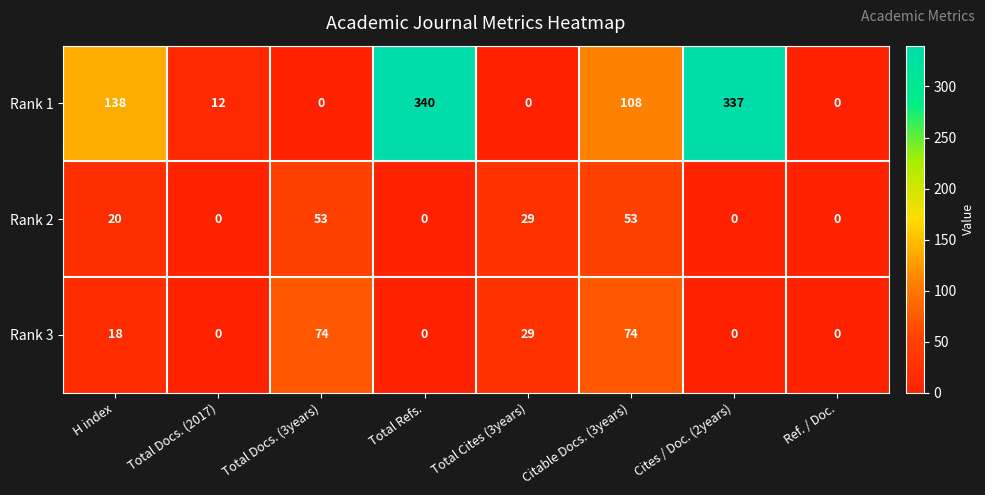

Reading left to right, transcribe all the data shown in this chart.

Rank 1: 138	12	0	340	0	108	337	0
Rank 2: 20	0	53	0	29	53	0	0
Rank 3: 18	0	74	0	29	74	0	0